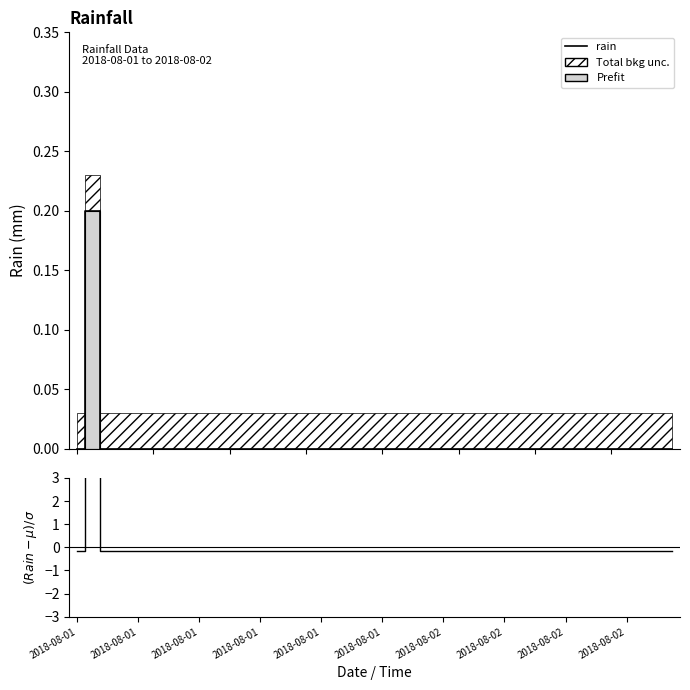

Is it true that the value at 2018-08-02 is -0.1?

False